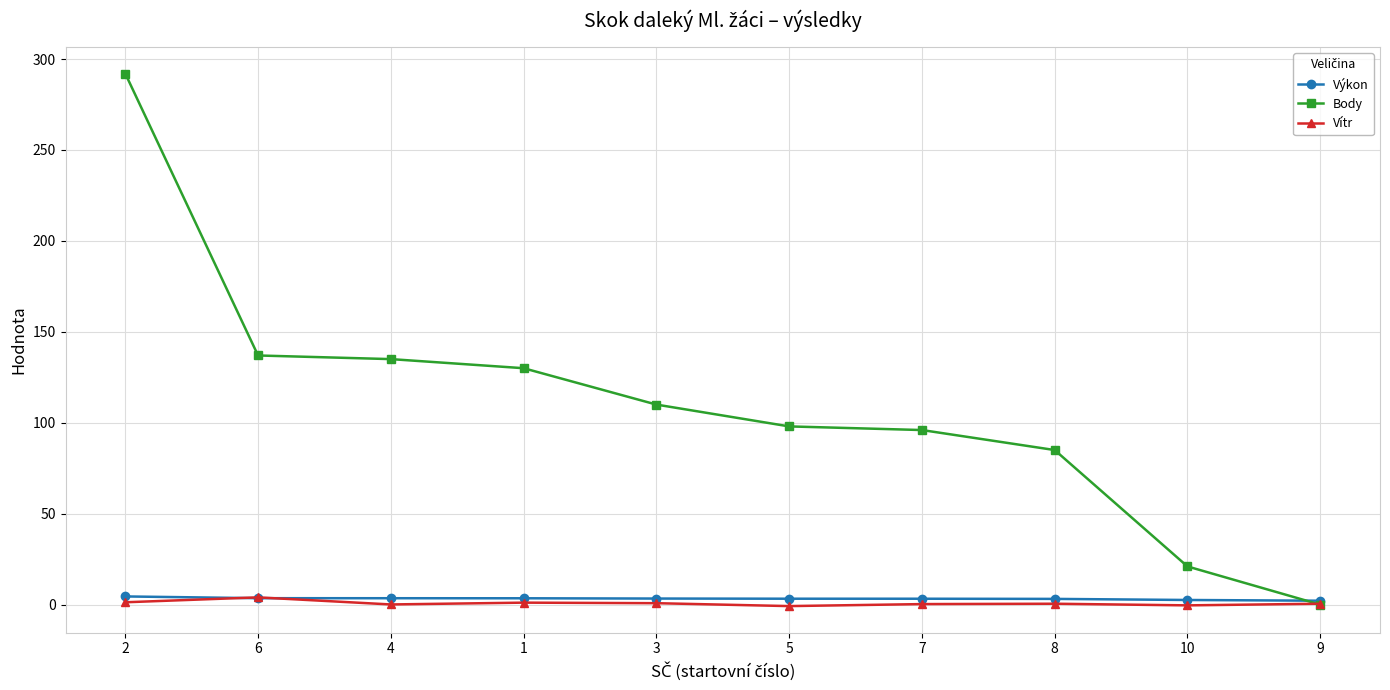

Count the number of data series in this chart.

3